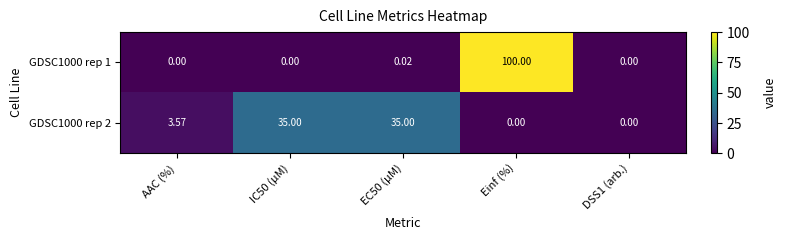

List the series in order of their peak value, highest first.

GDSC1000 rep 1, GDSC1000 rep 2